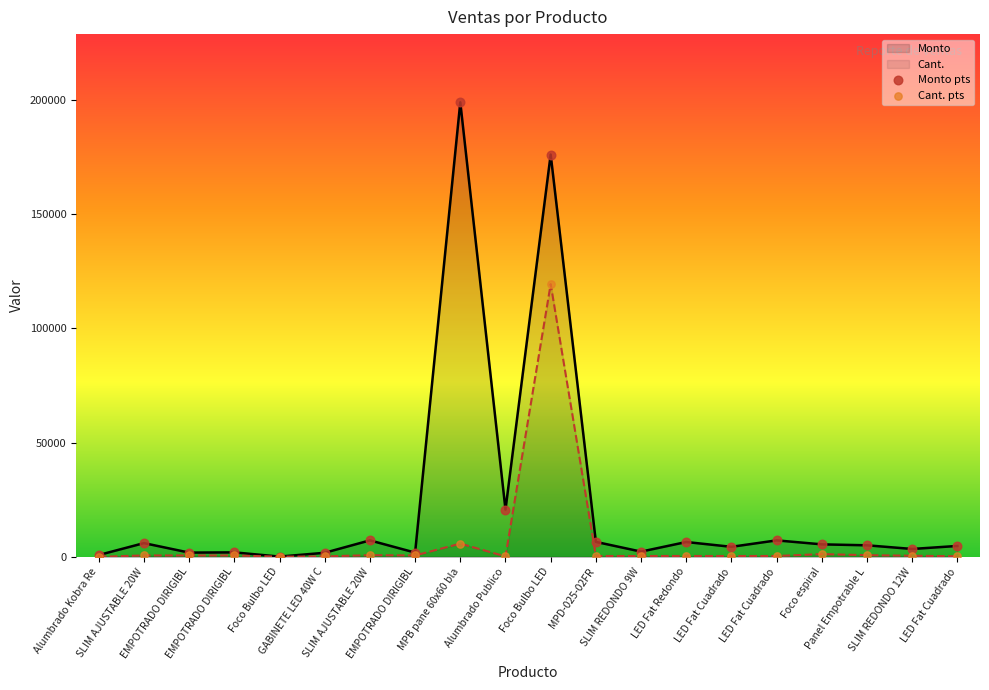

How many lines are shown in the chart?

2